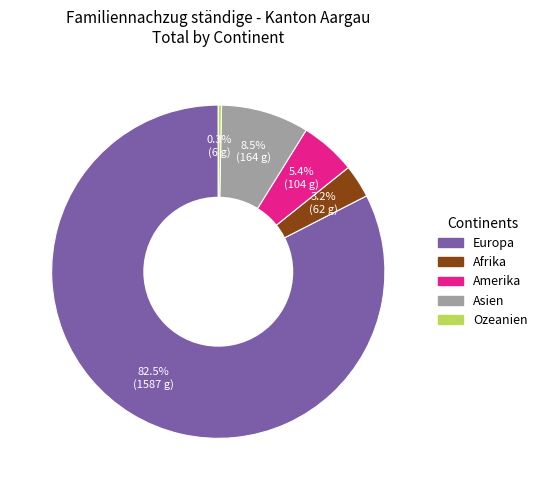

What is the total percentage of Asien and Ozeanien?

8.8%